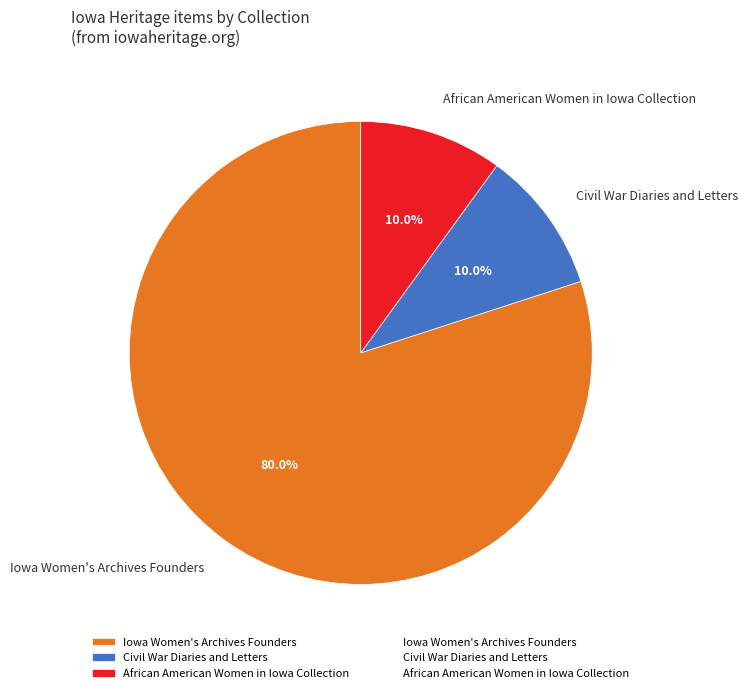

To the nearest percent, what percentage of the pie is Iowa Women's Archives Founders?

80%